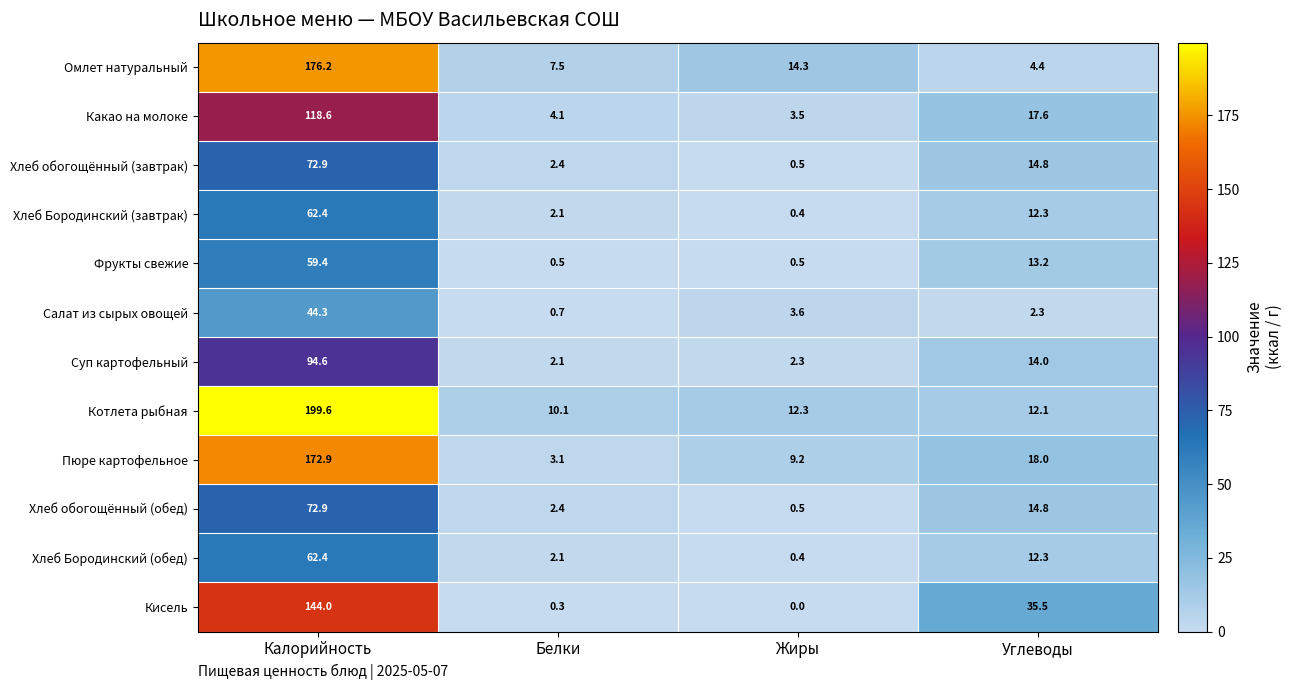

What is the spread (max minus min) of values at Белки?

9.8